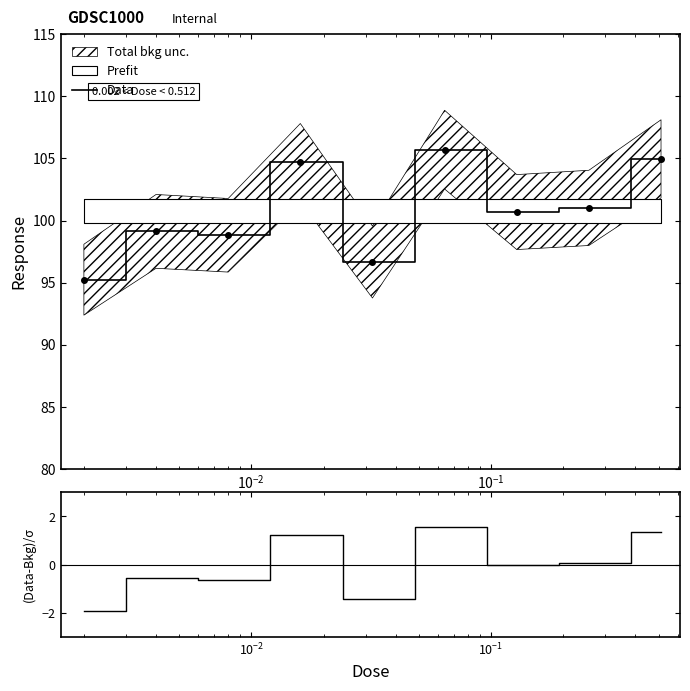

What is the minimum value for Data?

95.2